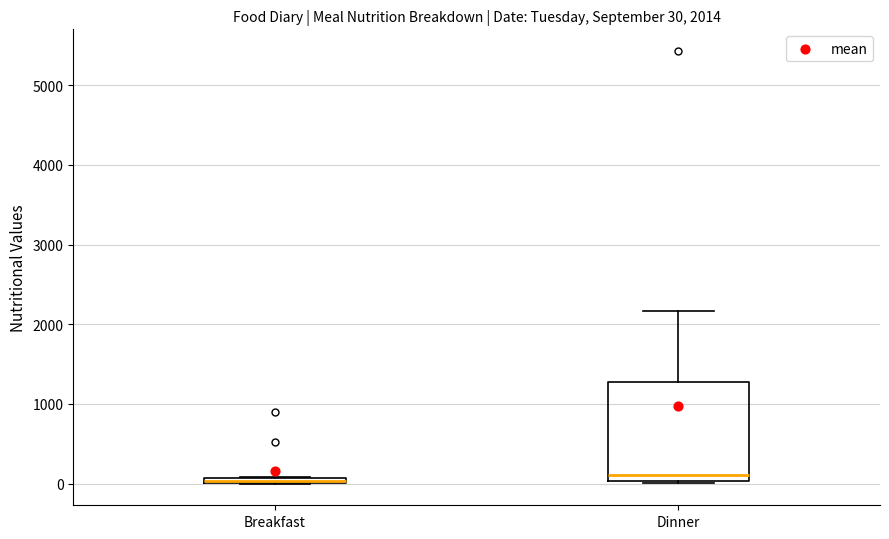

Which box is the tallest, from its lower edge to its upper edge?

Dinner